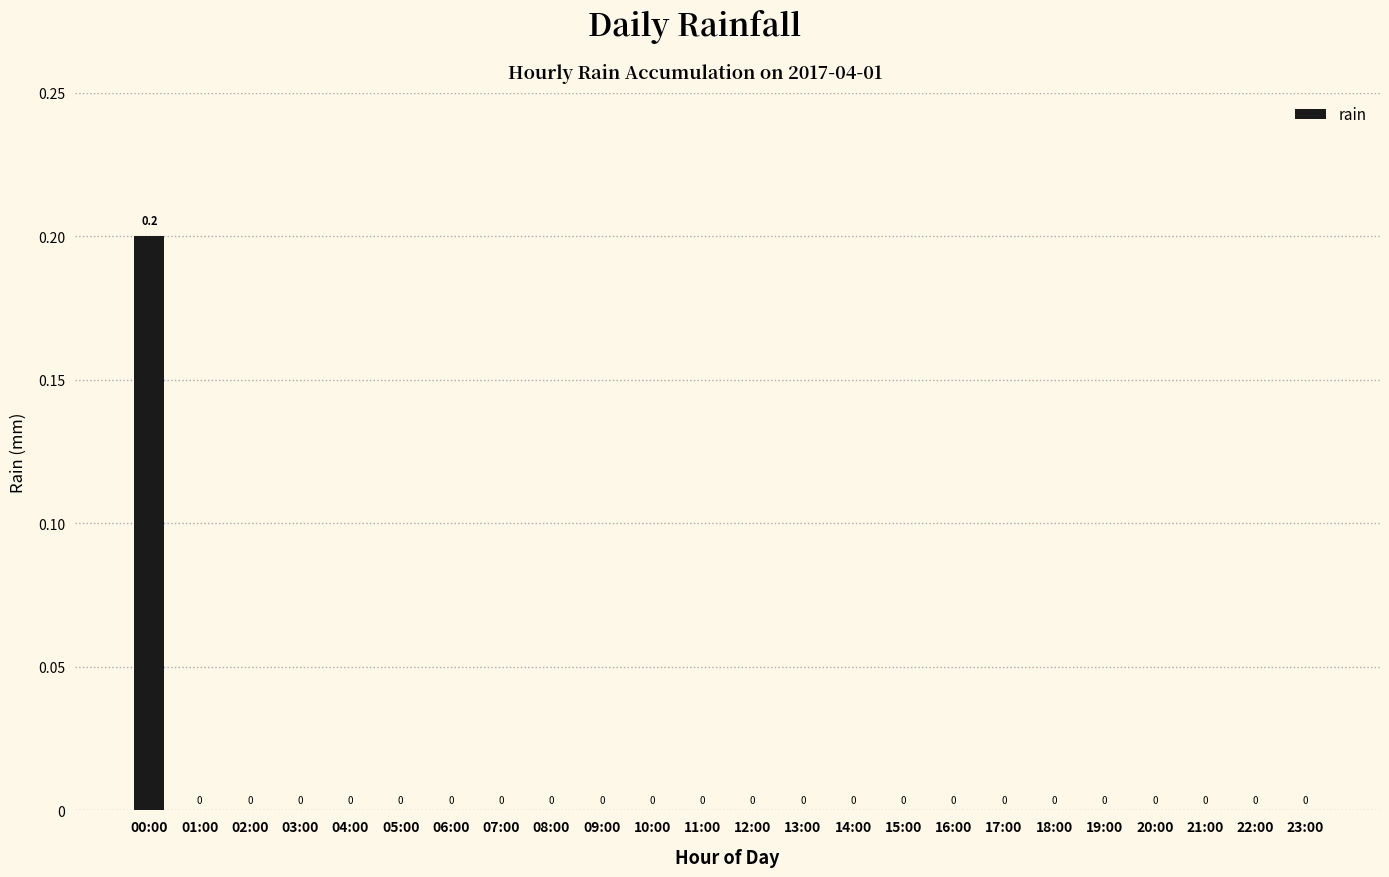

What is the sum of all values?

0.2